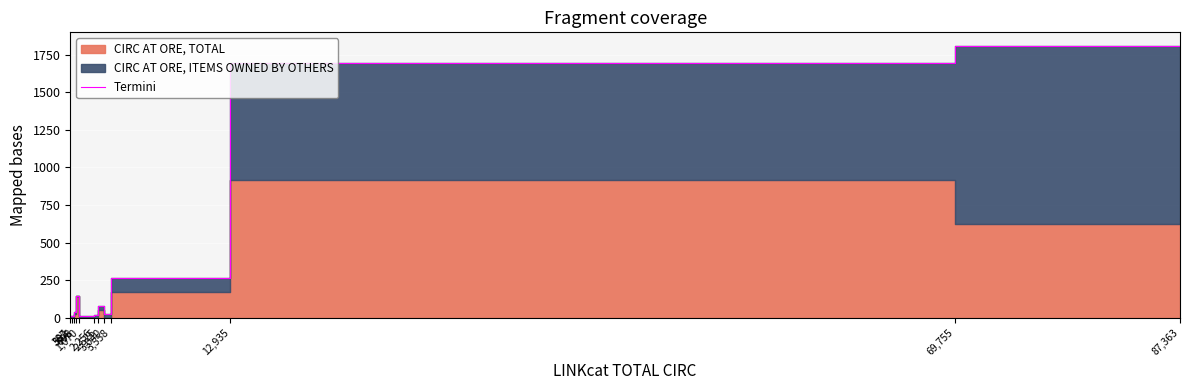

At which label does the data first exceed 38?

1,070